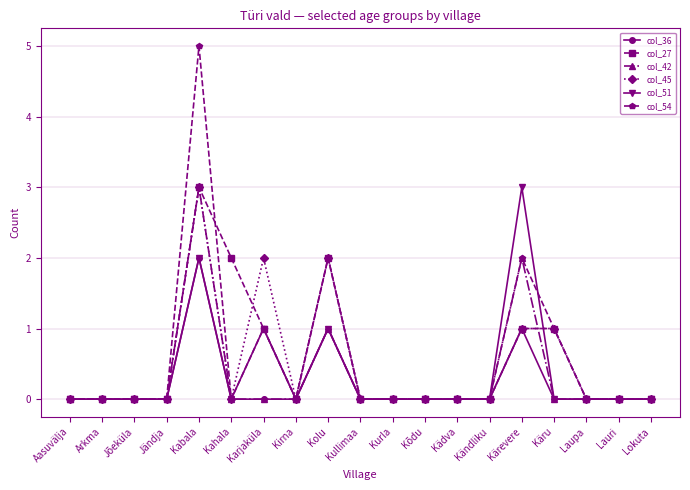

Count the number of categories in the chart.

19